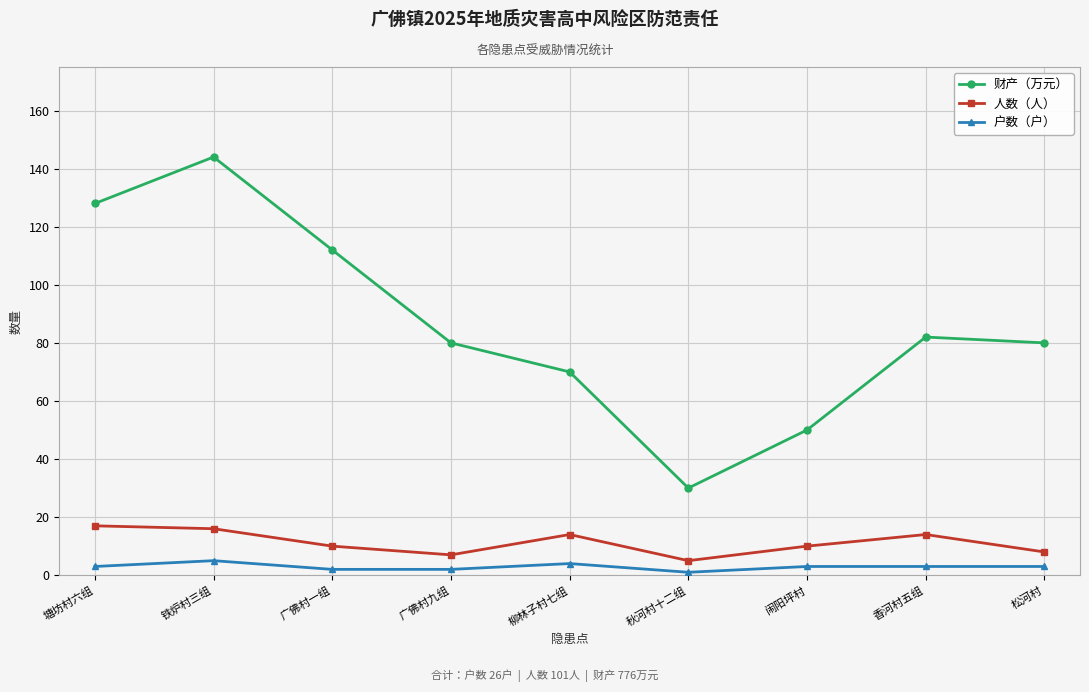

True or false: 户数（户） has more than 1 points higher than both neighbors.

True